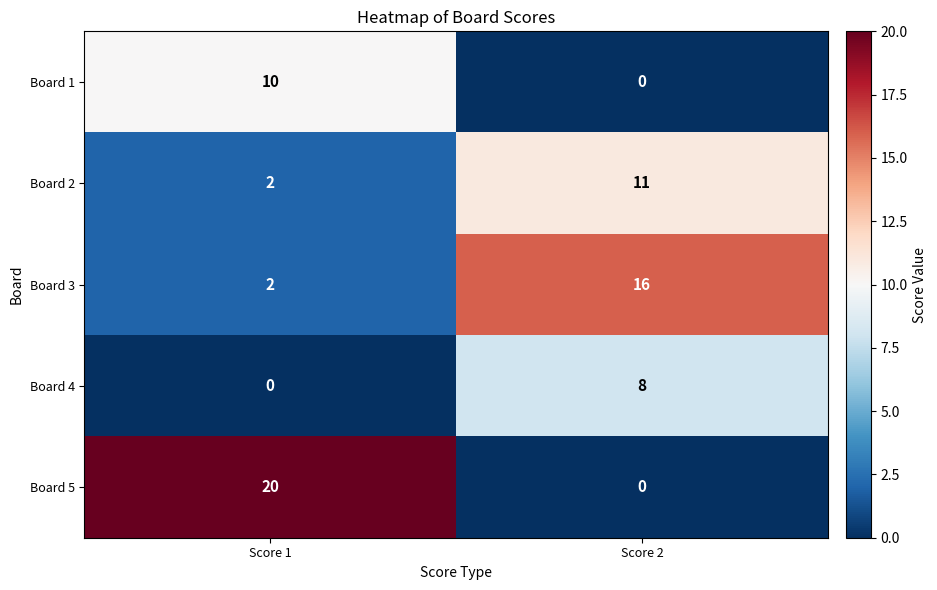

Reading right to left, extract all data points from this chart.

Board 1: 0	10
Board 2: 11	2
Board 3: 16	2
Board 4: 8	0
Board 5: 0	20